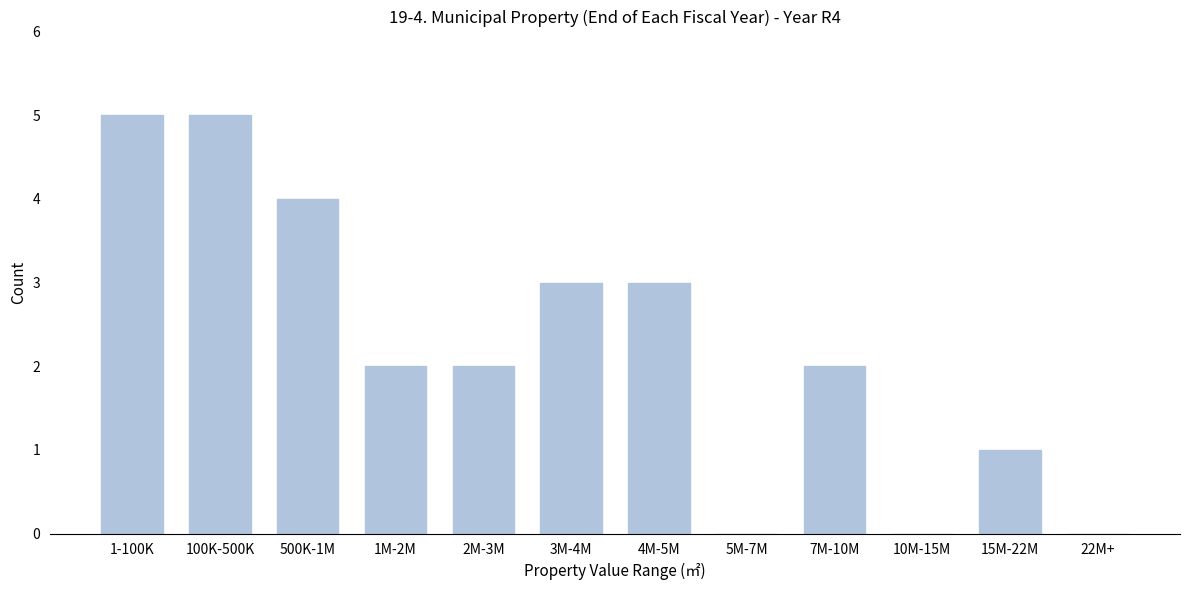

Reading left to right, transcribe all the data shown in this chart.

1-100K=5	100K-500K=5	500K-1M=4	1M-2M=2	2M-3M=2	3M-4M=3	4M-5M=3	5M-7M=0	7M-10M=2	10M-15M=0	15M-22M=1	22M+=0